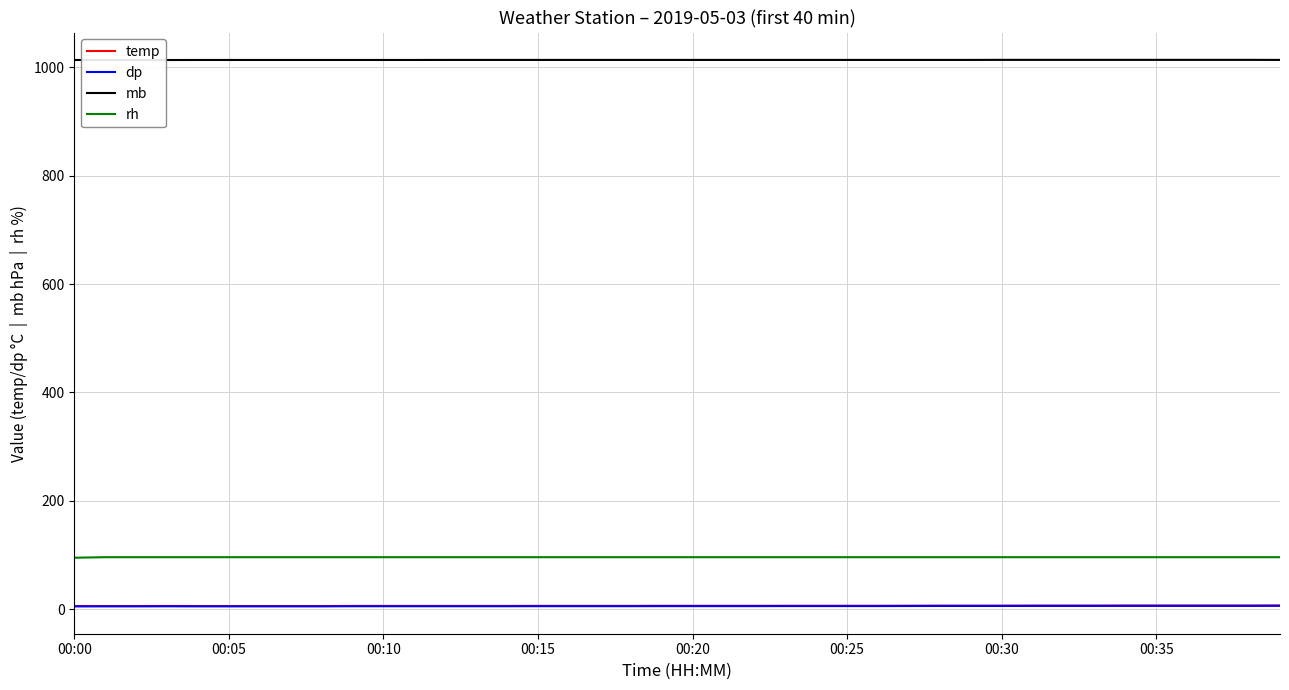

What value does the dp series have at 00:35?

6.2